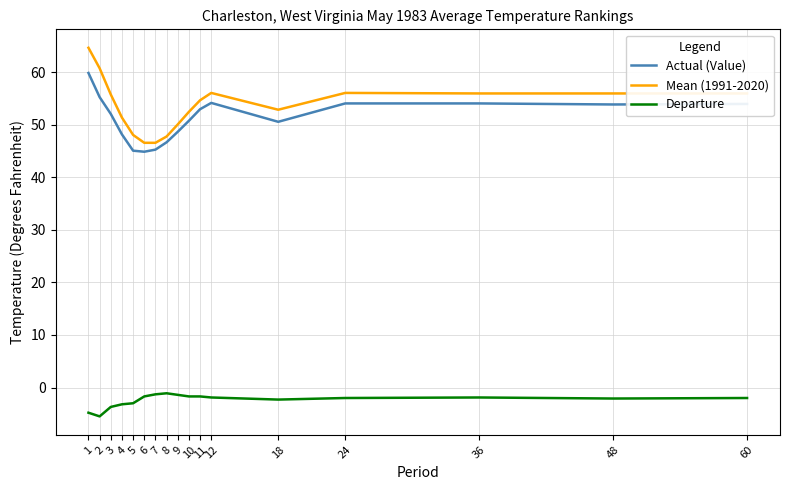

At 12, list the series in order from smallest to largest.

Departure, Actual (Value), Mean (1991-2020)